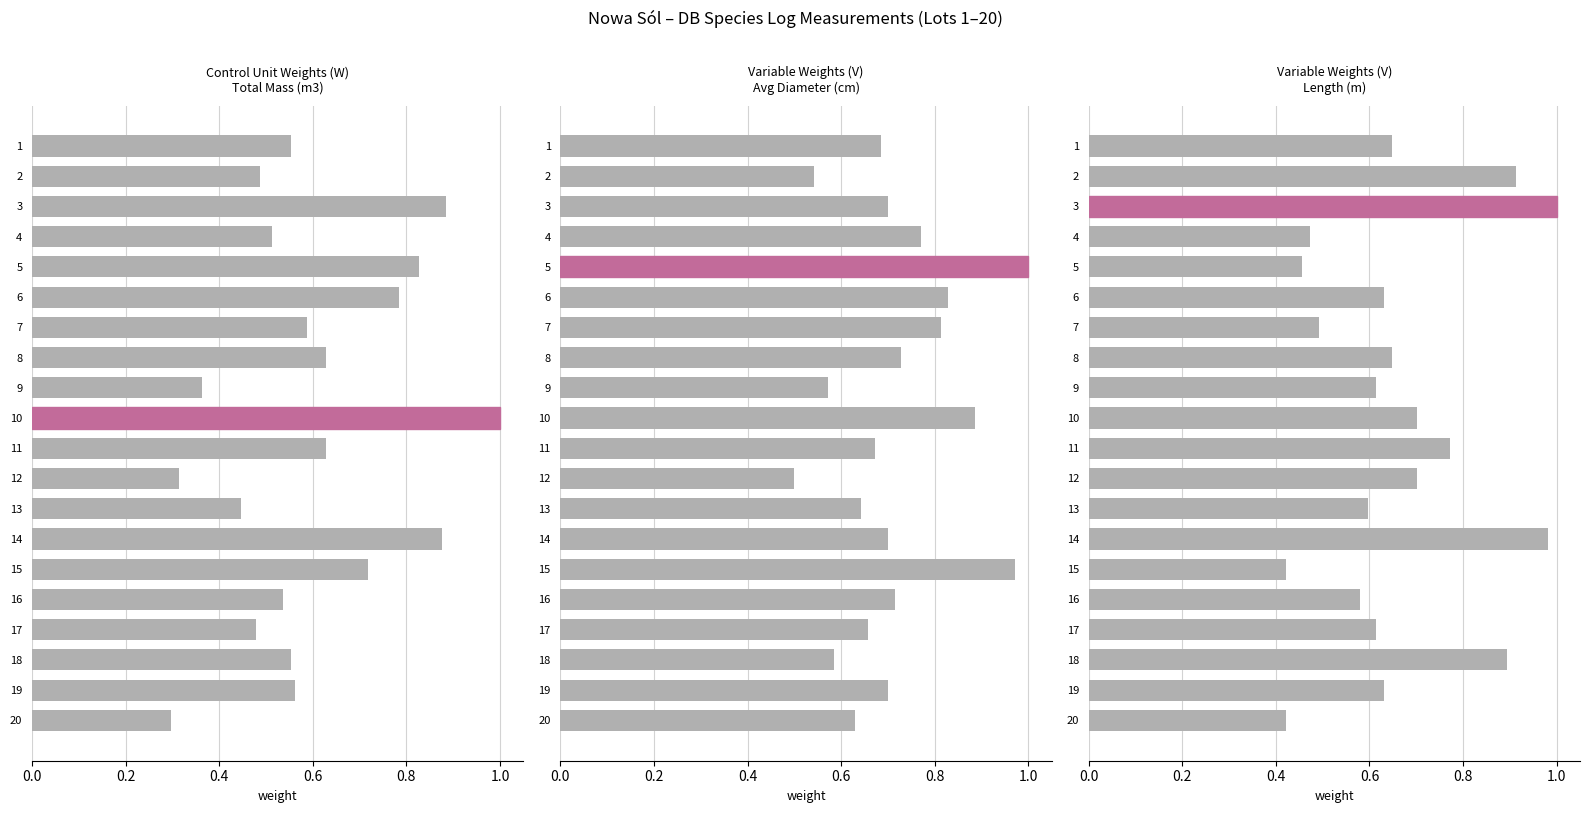

What is the value of the Avg Diameter (cm) bar at the 16th from the left?

0.7